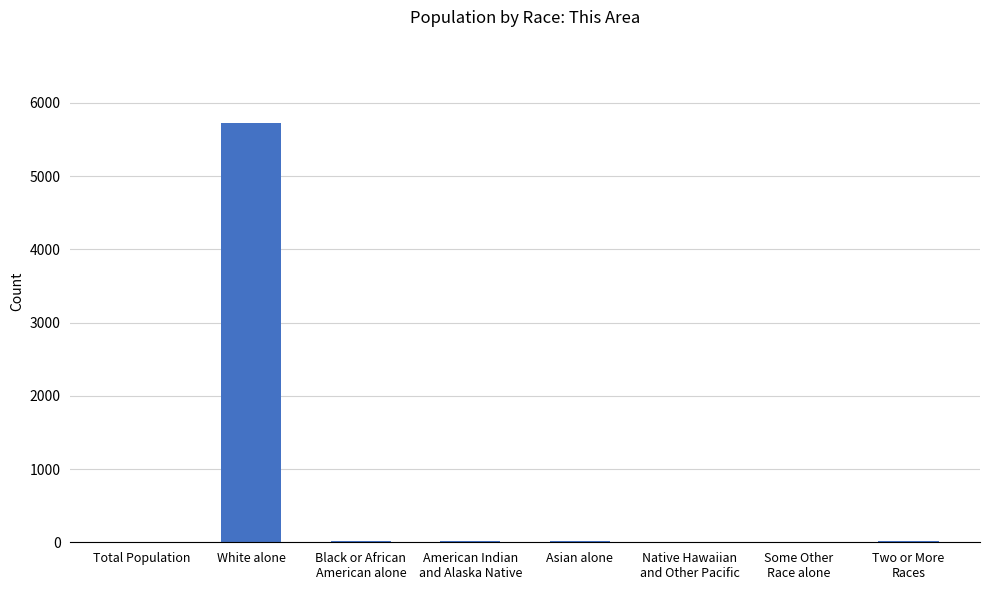

Which category has the highest value across all series?

White alone